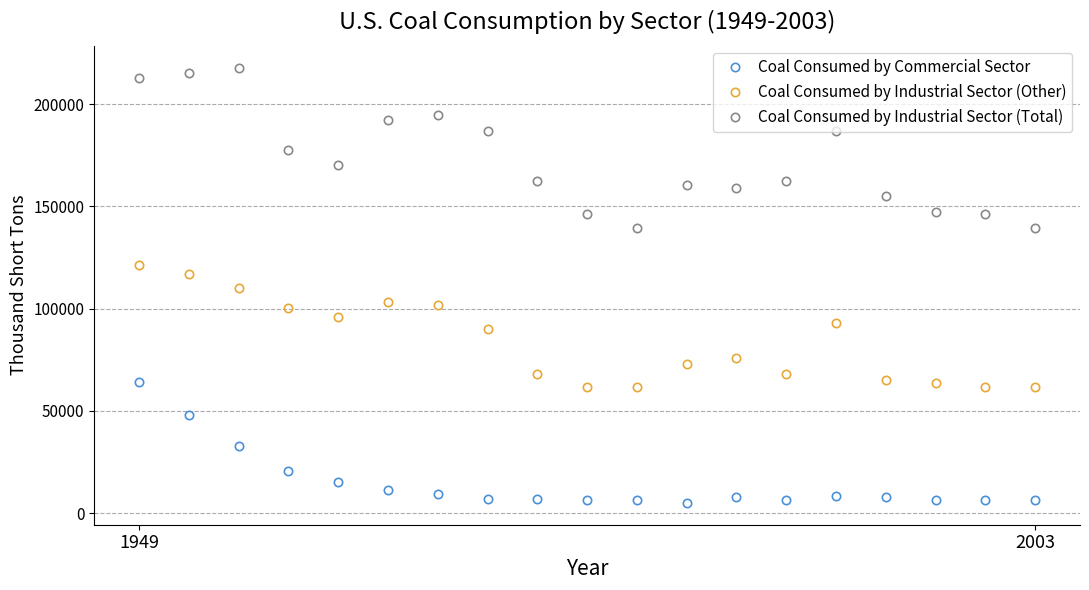

What is the average value of the Coal Consumed by Industrial Sector (Other) series?

83830.3